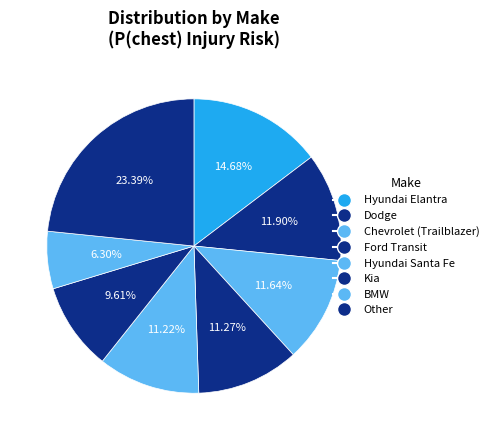

Is there any slice that represents more than half of the pie?

No